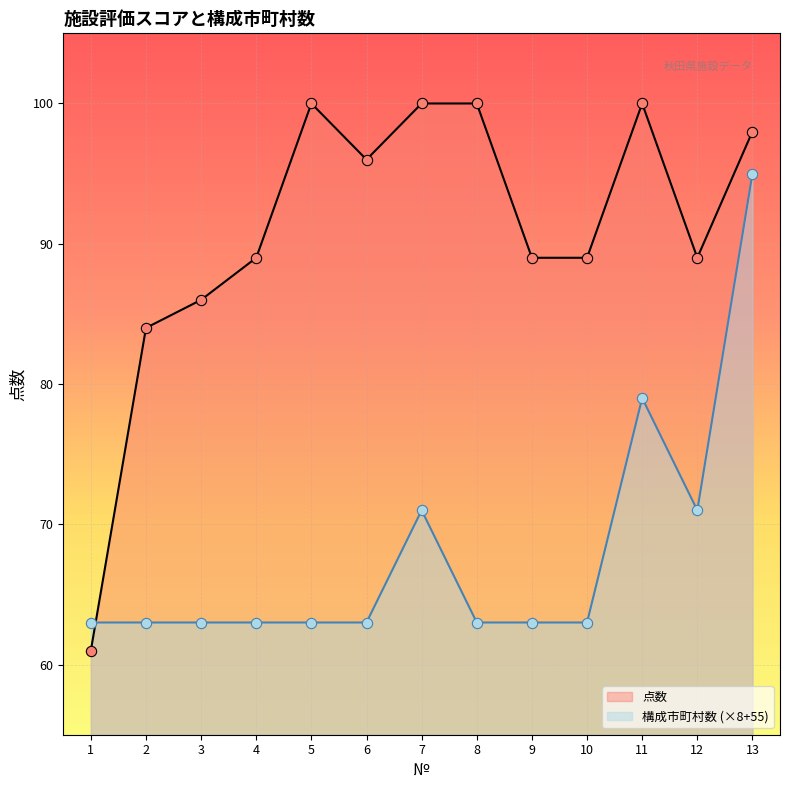

Which series contains the lowest Y value?

点数